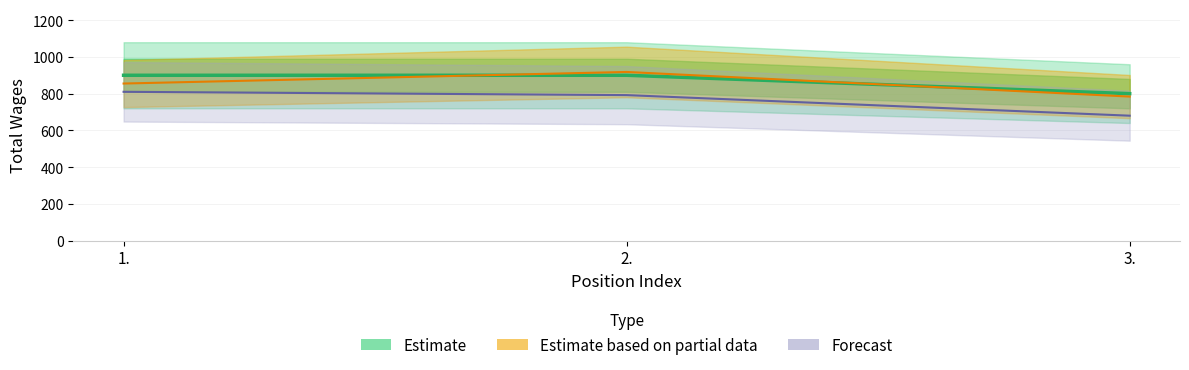

Count the number of categories in the chart.

3